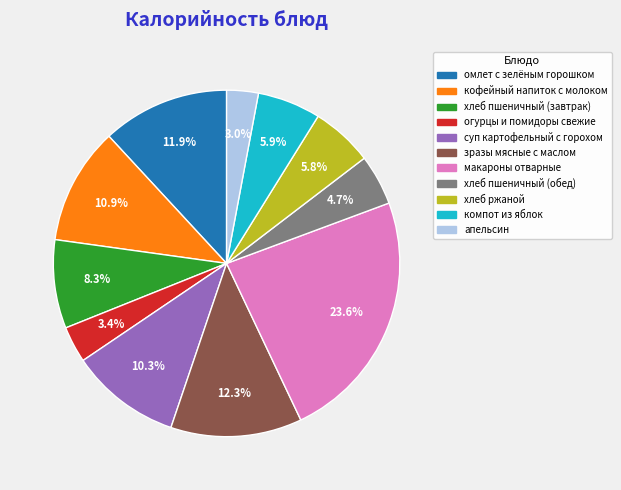

To the nearest percent, what portion does омлет с зелёным горошком represent?

12%